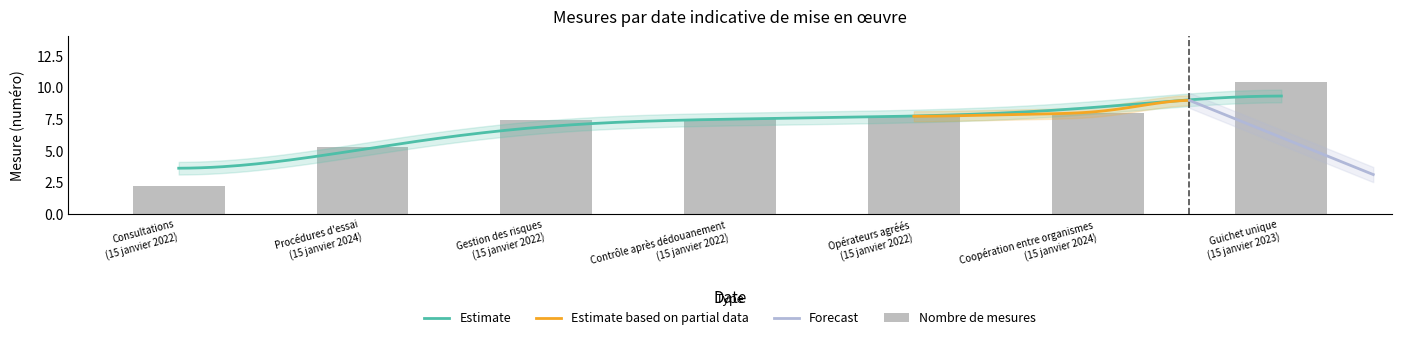

How many data points are above 7?

5